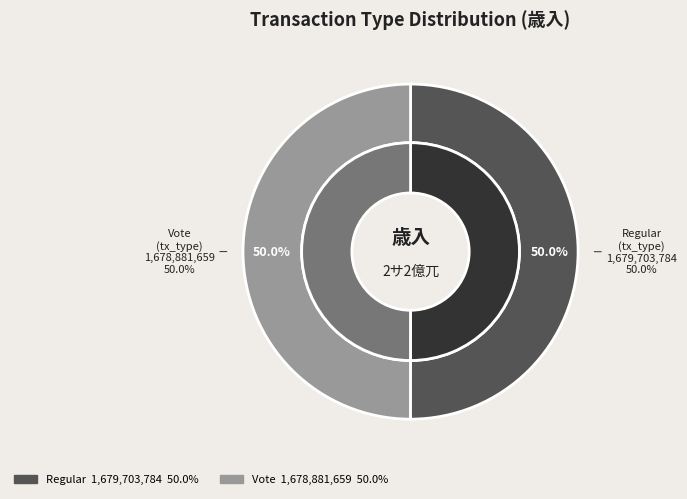

What is the change in value from Regular to Vote?

-822125